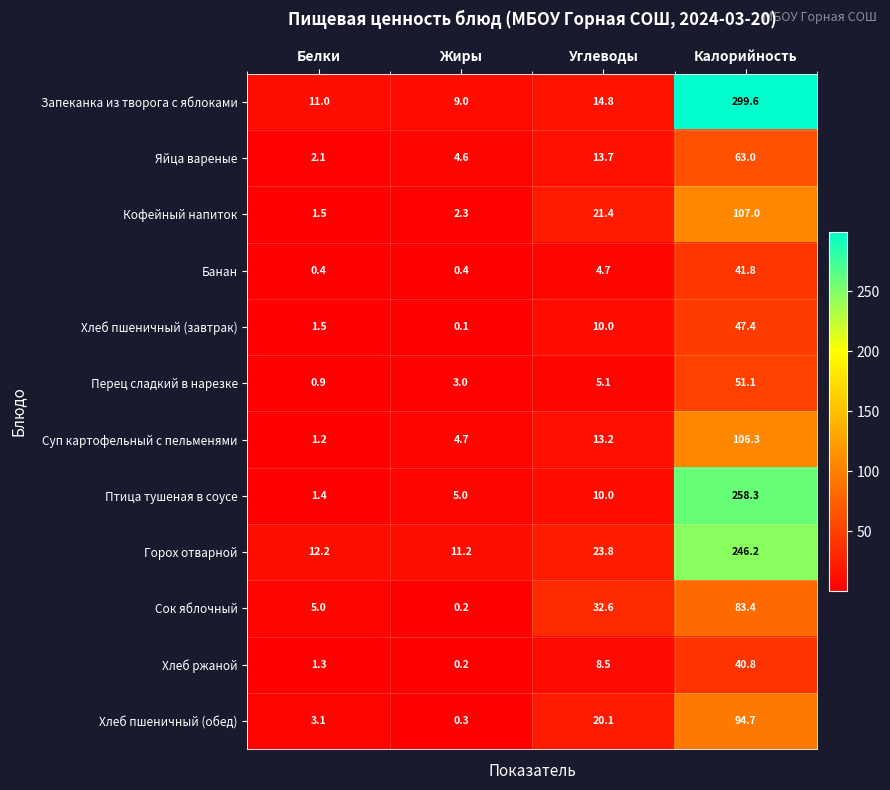

Which series has the largest total across all categories?

Запеканка из творога с яблоками